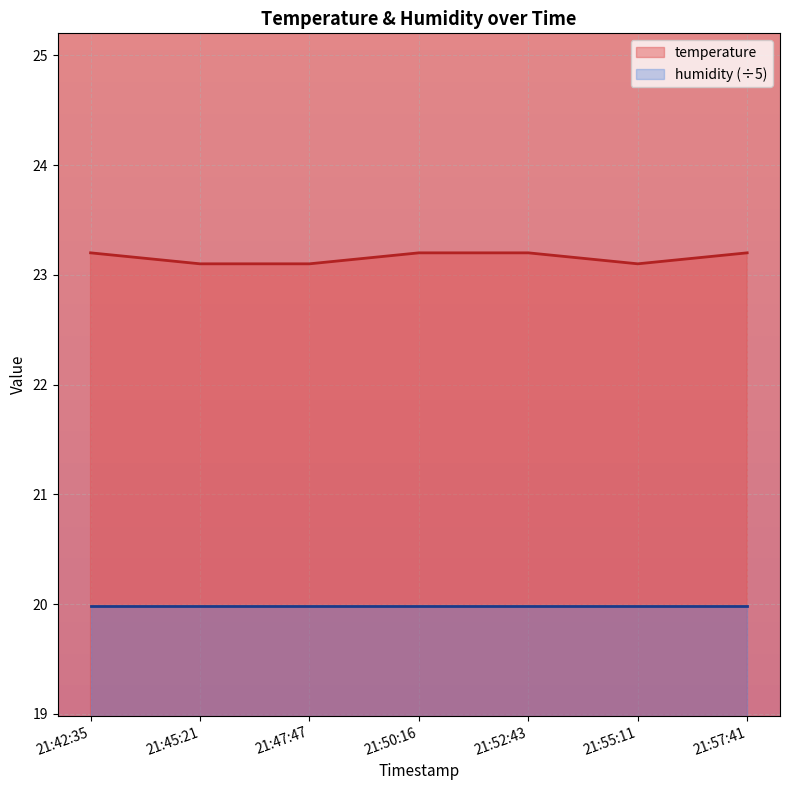

What is the minimum value shown in the chart?

20.0